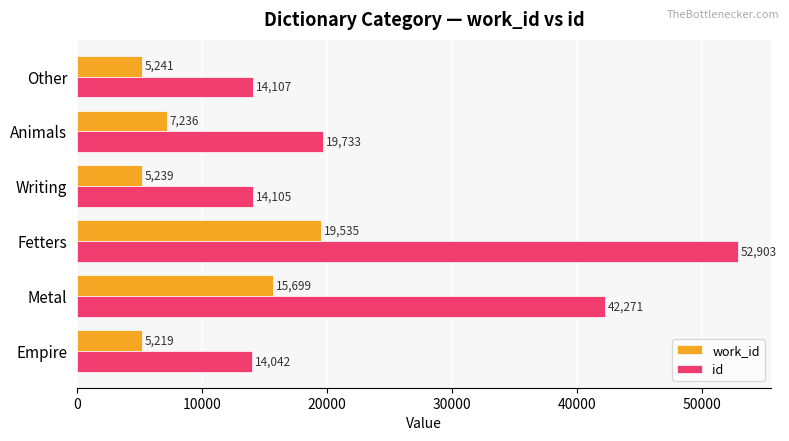

What is the sum of all work_id values?

58169